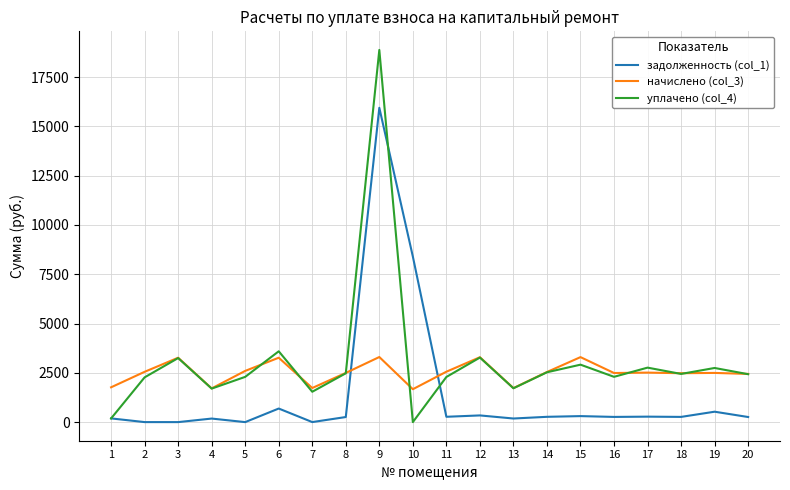

How many times do начислено (col_3) and задолженность (col_1) cross each other?

2